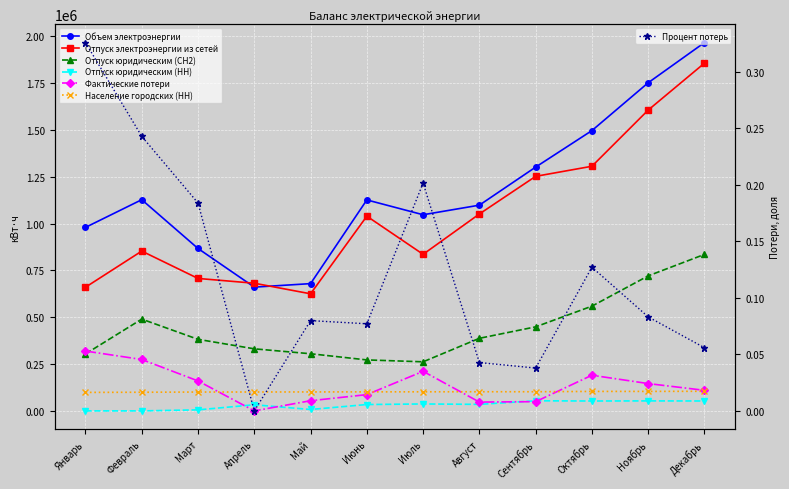

In Отпуск электроэнергии из сетей, how many points are lower than both neighbors (excluding endpoints)?

2